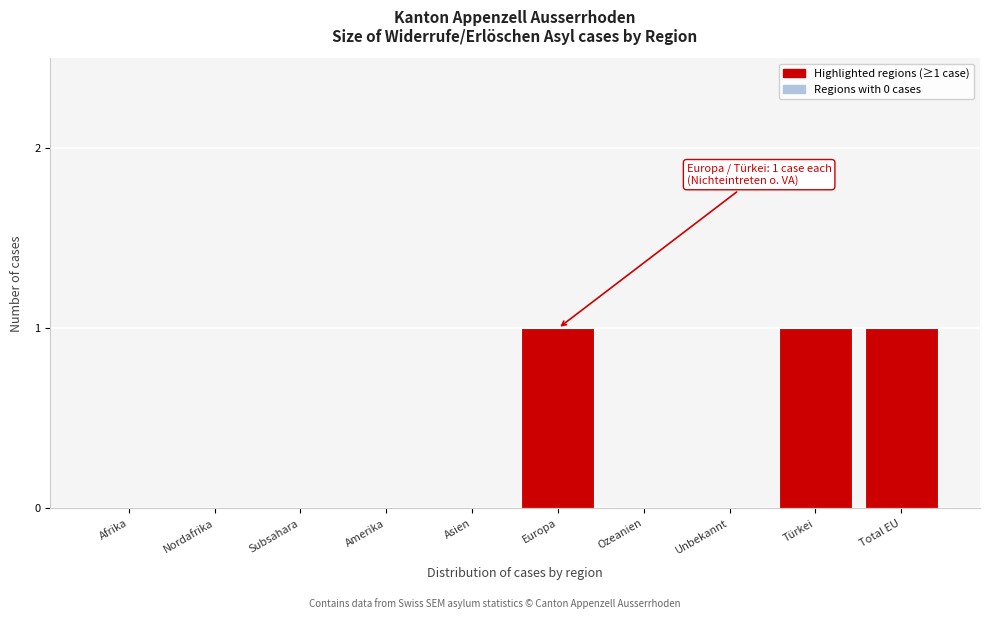

Reading right to left, transcribe all the data shown in this chart.

Total EU=1	Türkei=1	Unbekannt=0	Ozeanien=0	Europa=1	Asien=0	Amerika=0	Subsahara=0	Nordafrika=0	Afrika=0